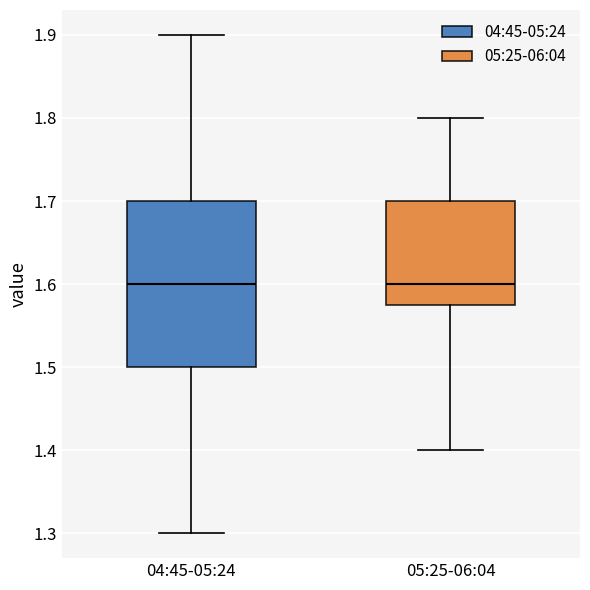

Reading left to right, read every box against the y-axis: the position of its median line, the range the box covers, and the ends of its whiskers. The values are not printed on the chart, so give them approximately, as read against the axis.

04:45-05:24: median 1.60, box 1.50 to 1.70, whiskers 1.30 to 1.90
05:25-06:04: median 1.60, box 1.58 to 1.70, whiskers 1.40 to 1.80